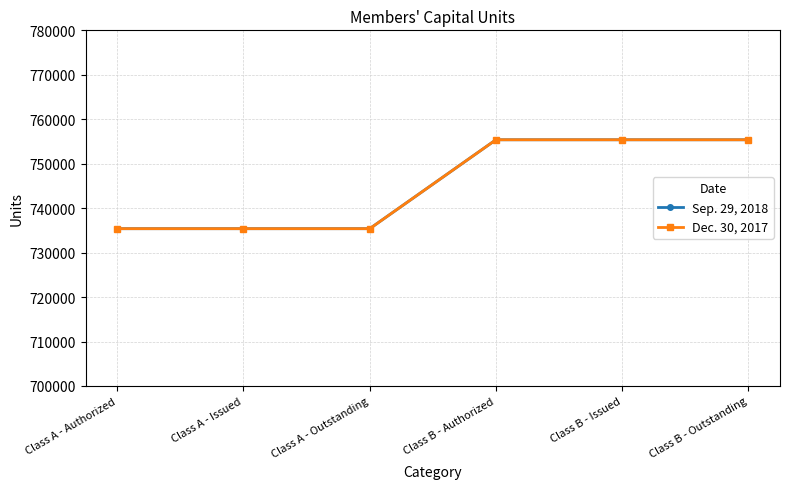

What position from the left is Class B - Authorized?

4